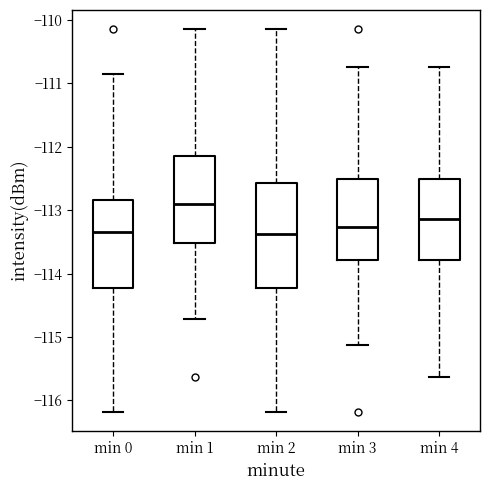

Reading left to right, read every box against the y-axis: the position of its median line, the range the box covers, and the ends of its whiskers. The values are not printed on the chart, so give them approximately, as read against the axis.

min 0: median -113.3, box -114.2 to -112.8, whiskers -116.2 to -110.9
min 1: median -112.9, box -113.5 to -112.1, whiskers -114.7 to -110.1
min 2: median -113.4, box -114.2 to -112.6, whiskers -116.2 to -110.1
min 3: median -113.3, box -113.8 to -112.5, whiskers -115.1 to -110.7
min 4: median -113.1, box -113.8 to -112.5, whiskers -115.6 to -110.7